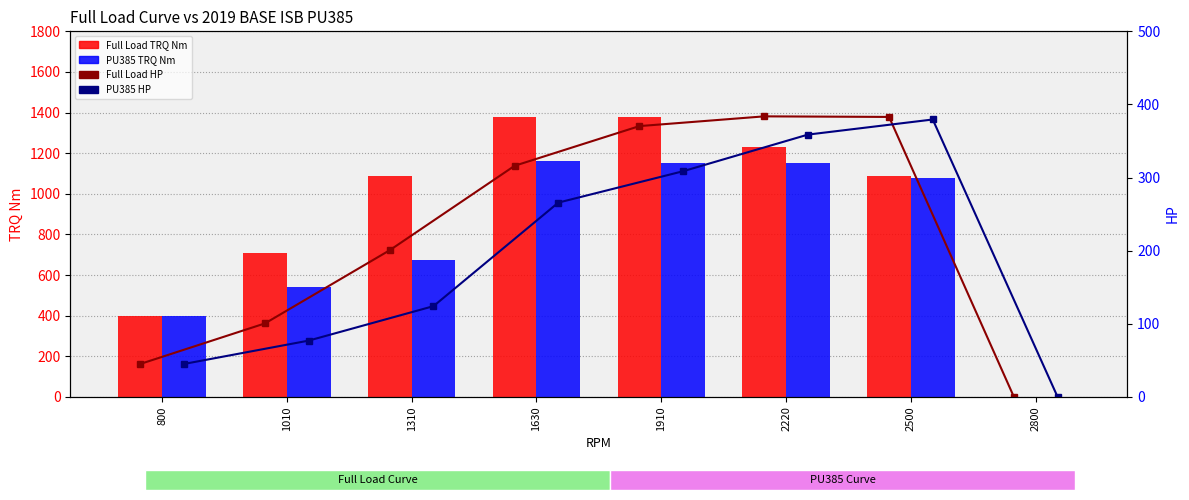

How many positive values does the PU385 TRQ Nm series have?

7